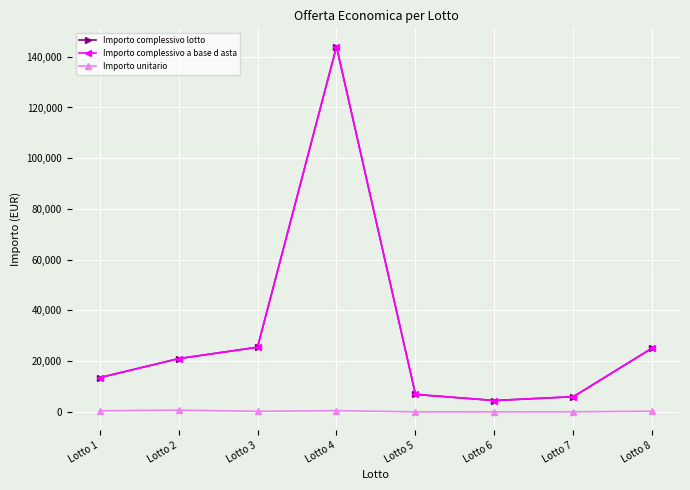

Does the chart display data point markers on the line(s)?

Yes